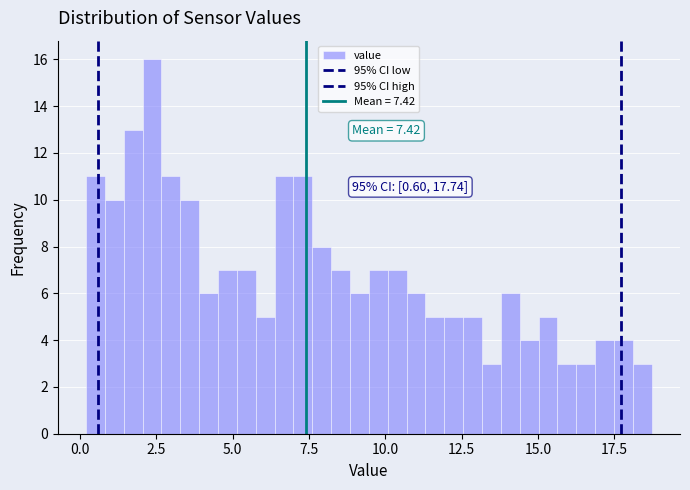

Read against the x-axis, roughly where is the centre of the tallest bar?

2.5